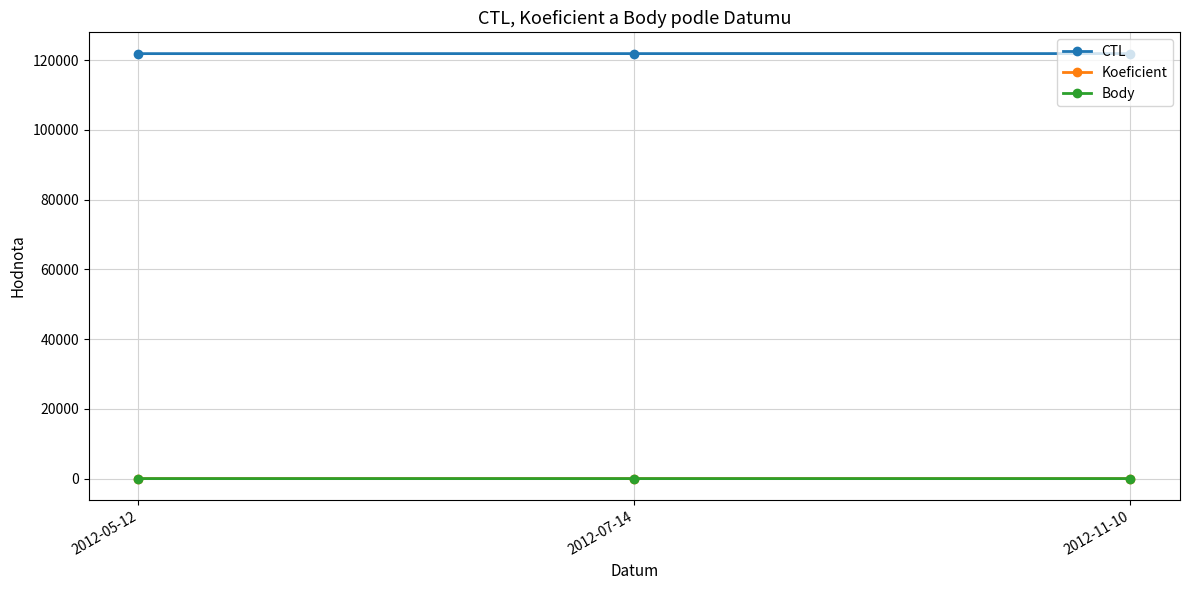

Reading left to right, transcribe all the data shown in this chart.

CTL: 2012-05-12=121901	2012-07-14=121909	2012-11-10=121916
Koeficient: 2012-05-12=4	2012-07-14=1	2012-11-10=1
Body: 2012-05-12=4	2012-07-14=1	2012-11-10=1